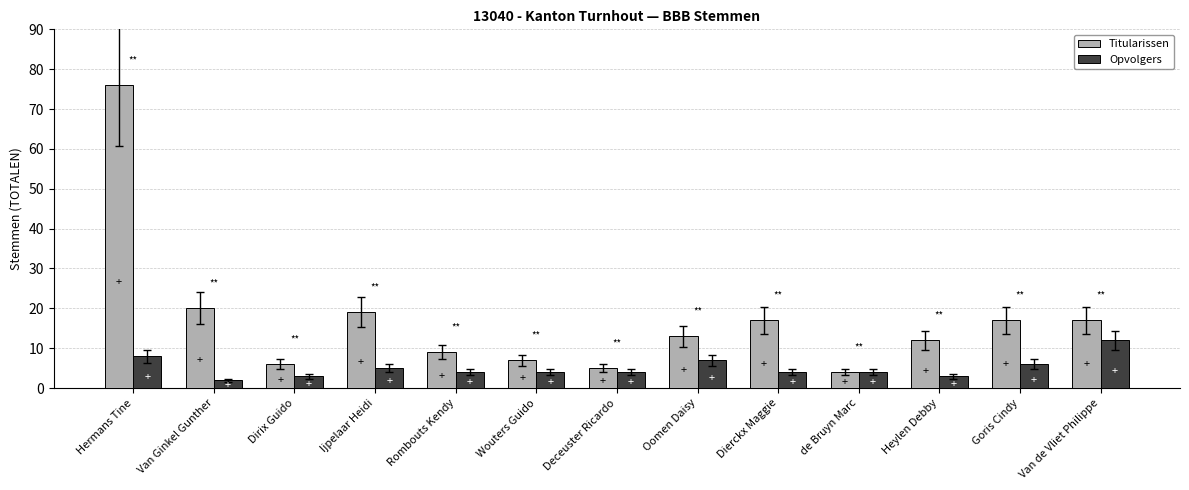

At which label does Titularissen first exceed 13?

Hermans Tine